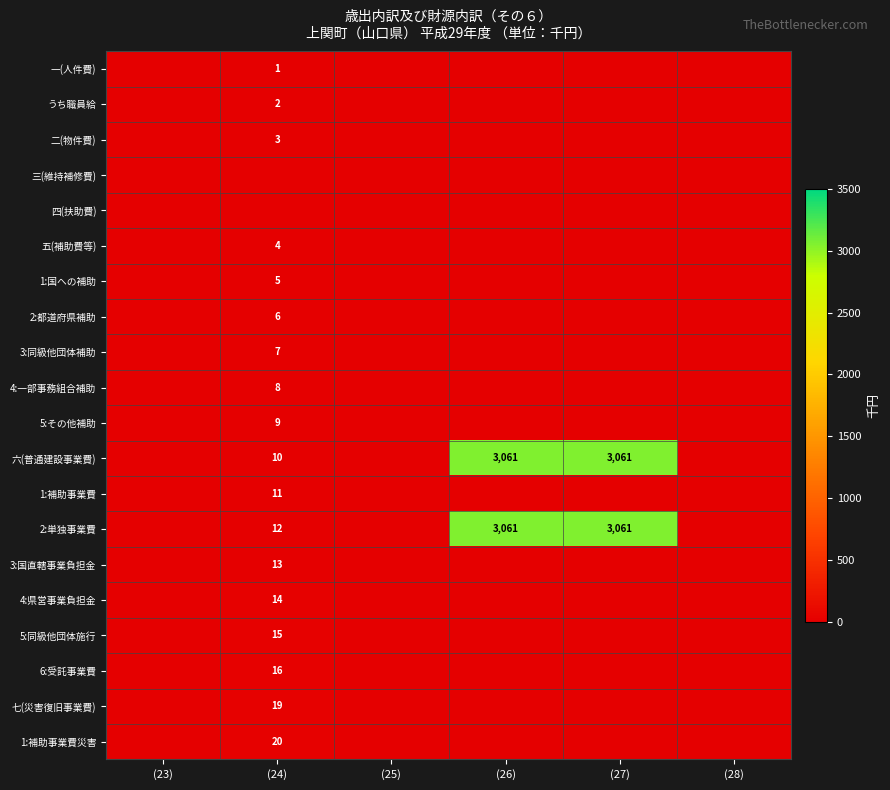

The value of 1:補助事業費災害 at (24) is 7. True or false?

False